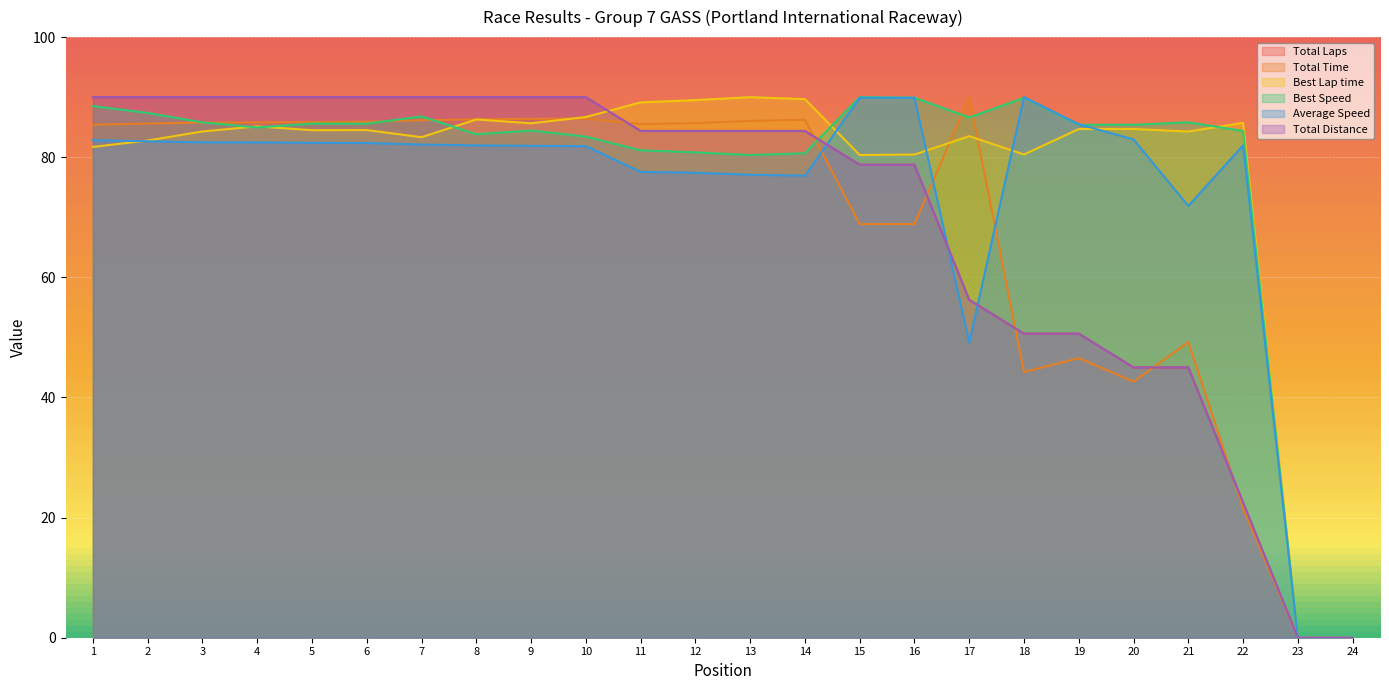

Is the value of Best Lap time at 18 greater than the value of Best Speed at 22?

No